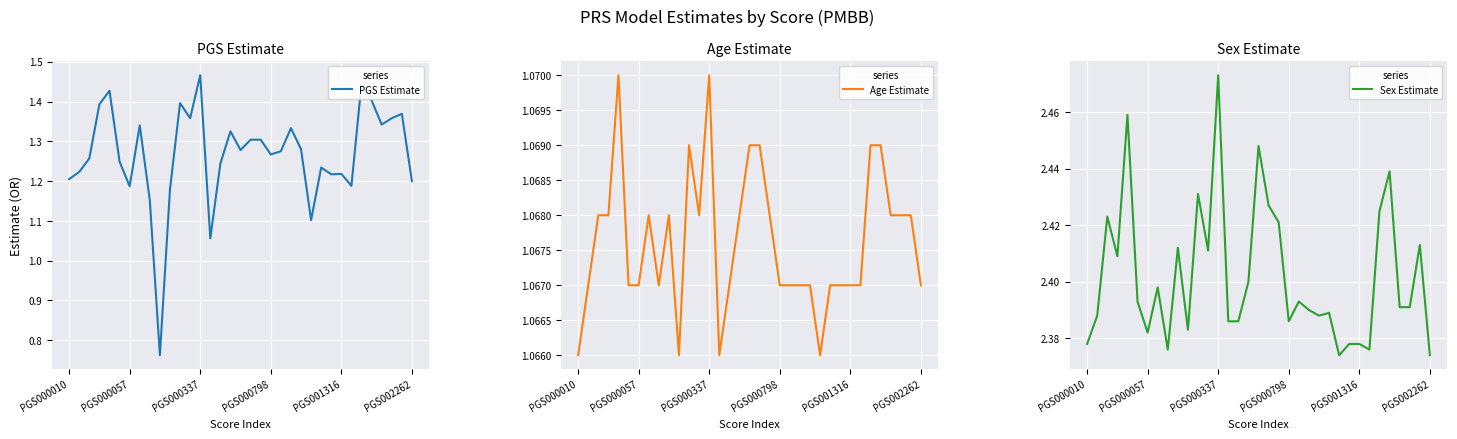

True or false: Age Estimate and Sex Estimate intersect in this chart.

False